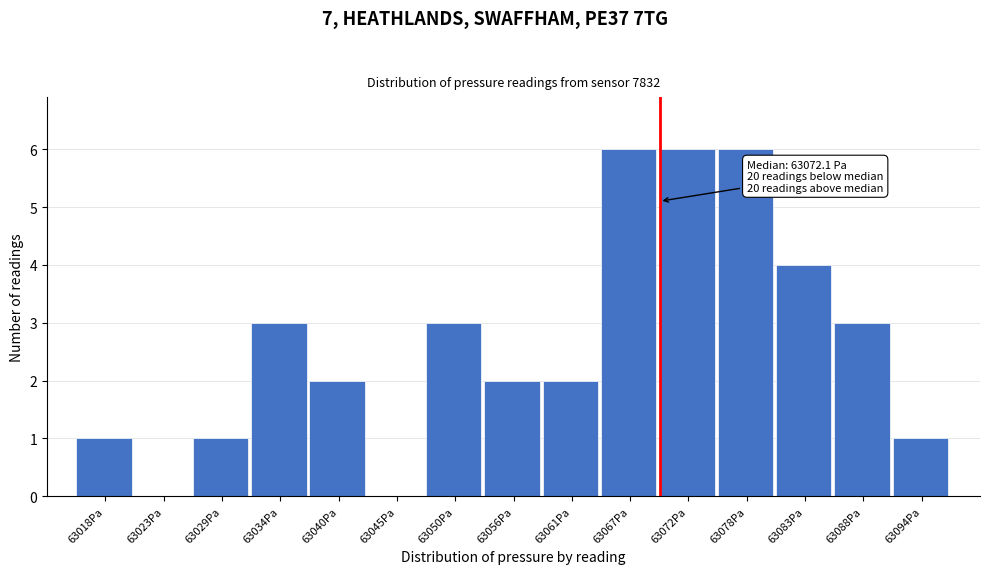

Reading left to right, what are all the values shown in this chart?

63018Pa=1	63023Pa=0	63029Pa=1	63034Pa=3	63040Pa=2	63045Pa=0	63050Pa=3	63056Pa=2	63061Pa=2	63067Pa=6	63072Pa=6	63078Pa=6	63083Pa=4	63088Pa=3	63094Pa=1